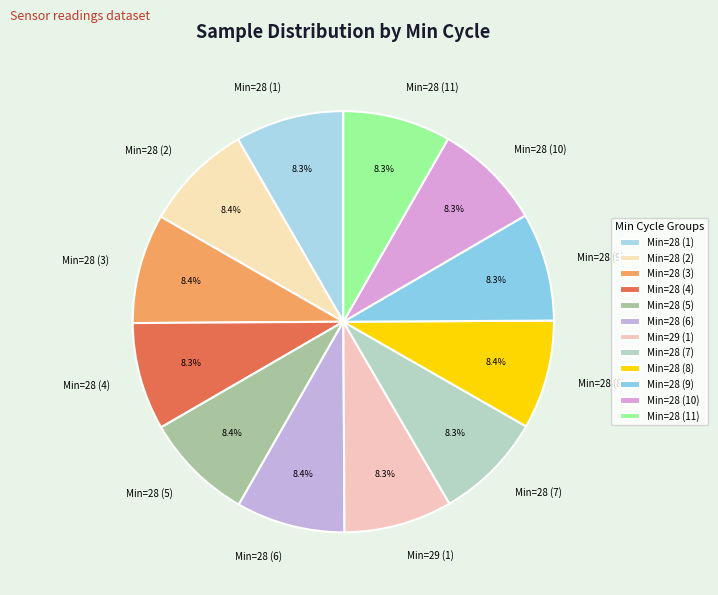

Combined, what portion of the pie is Min=28 (1) and Min=28 (2)?

16.7%